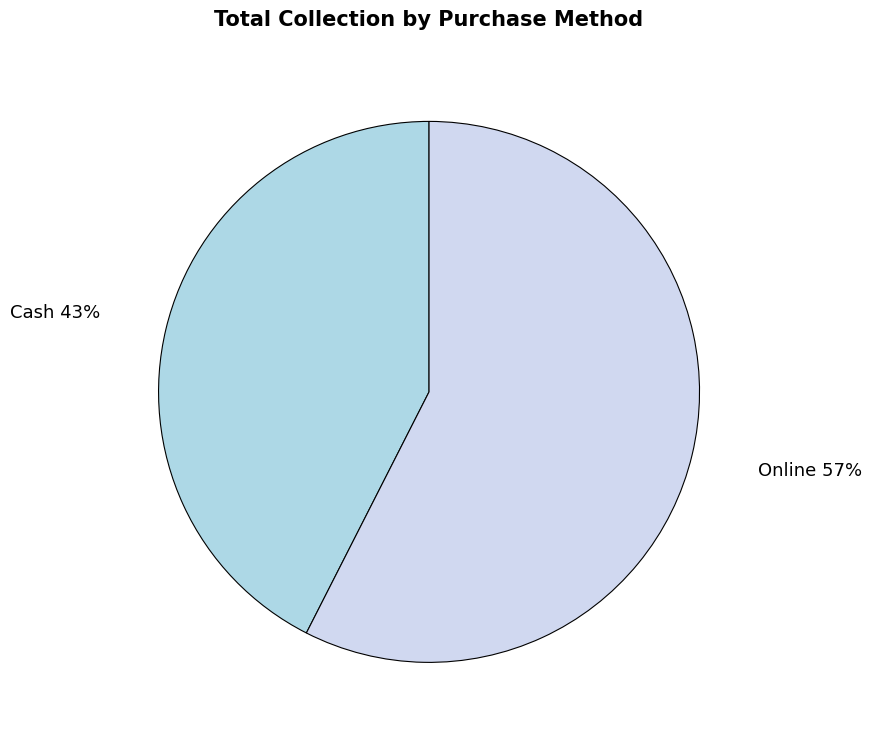

What is the largest slice in the pie chart?

Online